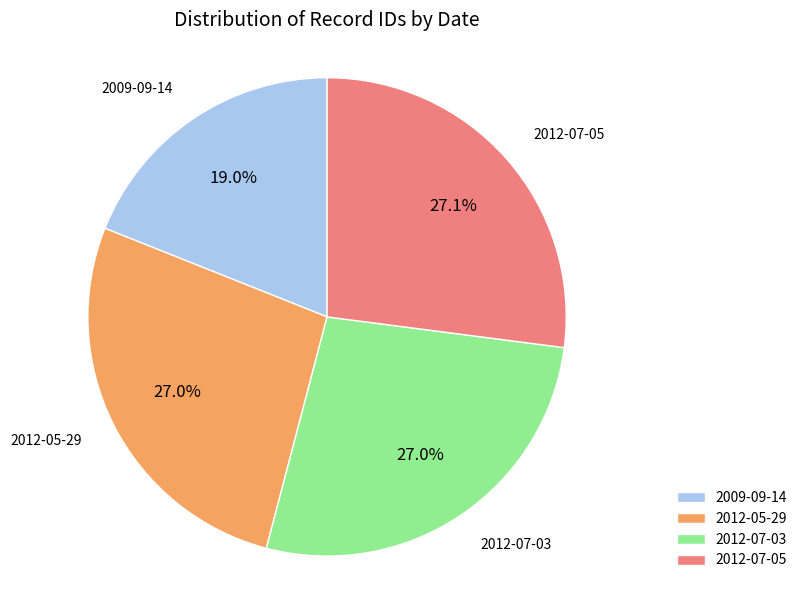

Do 2012-05-29 and 2012-07-05 together represent more than half of the pie?

Yes